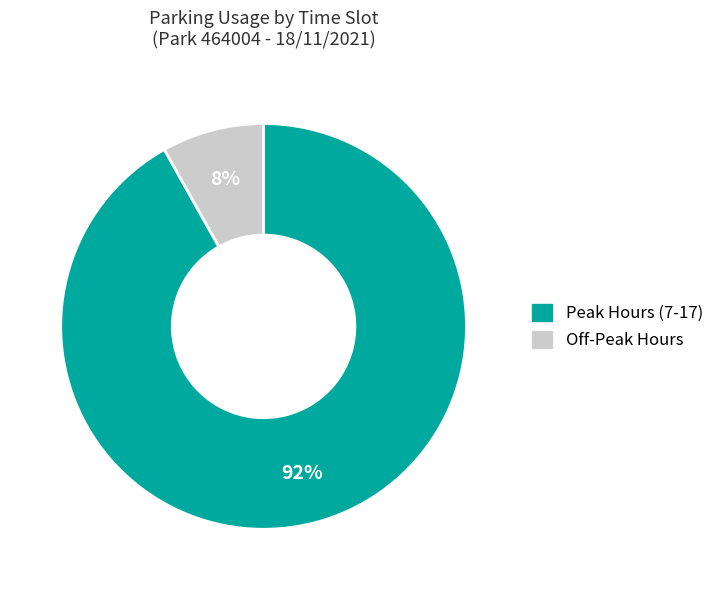

To the nearest percent, what is the difference between the Off-Peak Hours and Peak Hours (7-17) slice percentages?

84%